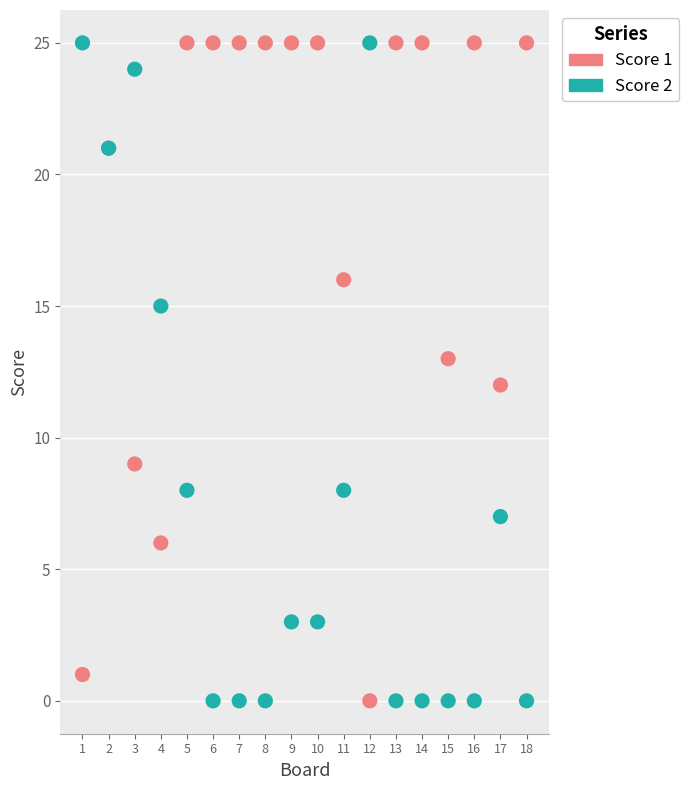

What are all the series names shown in the legend?

Score 1, Score 2